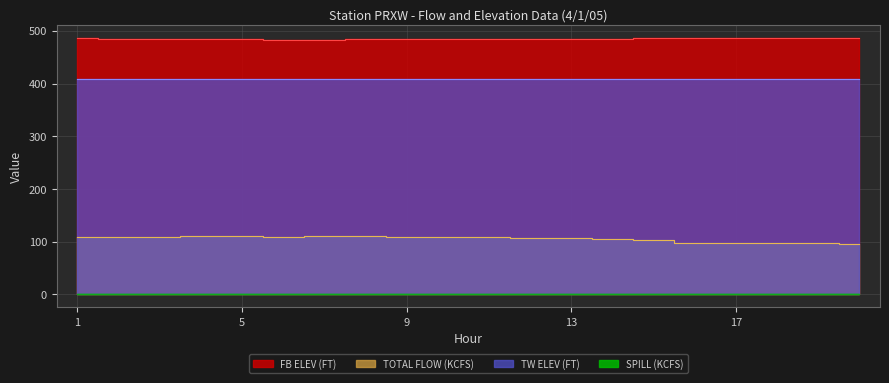

What is the highest value of the TOTAL FLOW (KCFS) series?

111.8